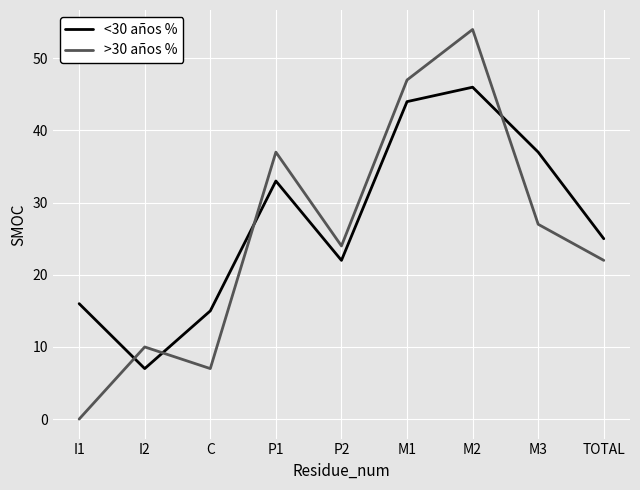

Which series has the largest range (max minus min)?

>30 años %